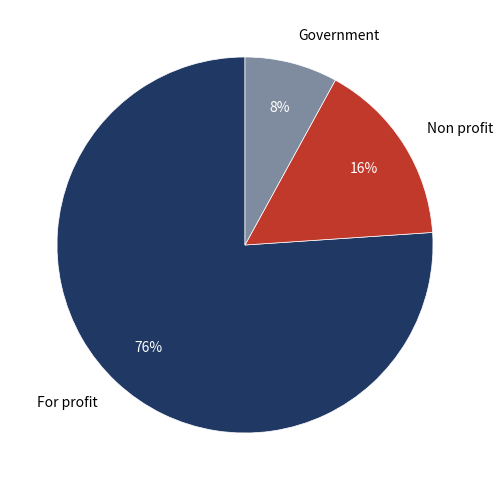

Does Non profit represent more than half of the total?

No